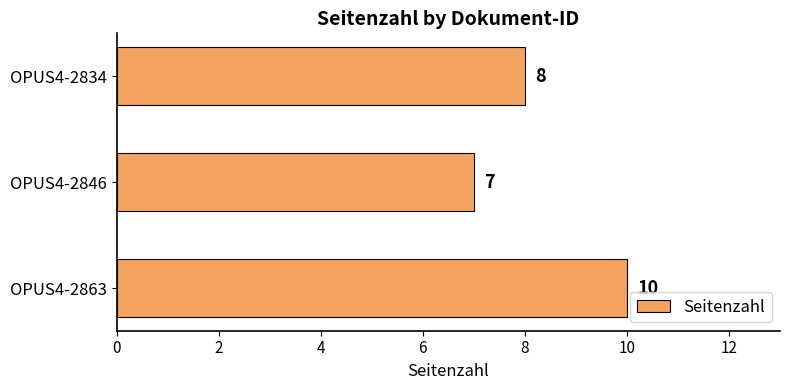

What is the average value?

8